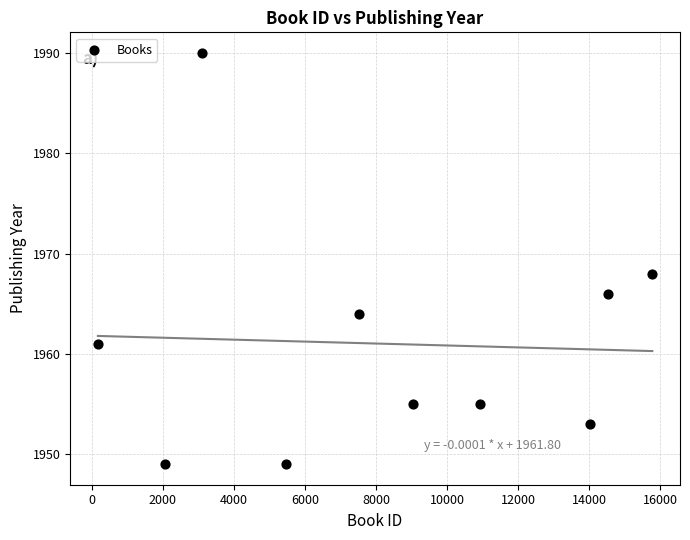

What is the average Y value?

1961